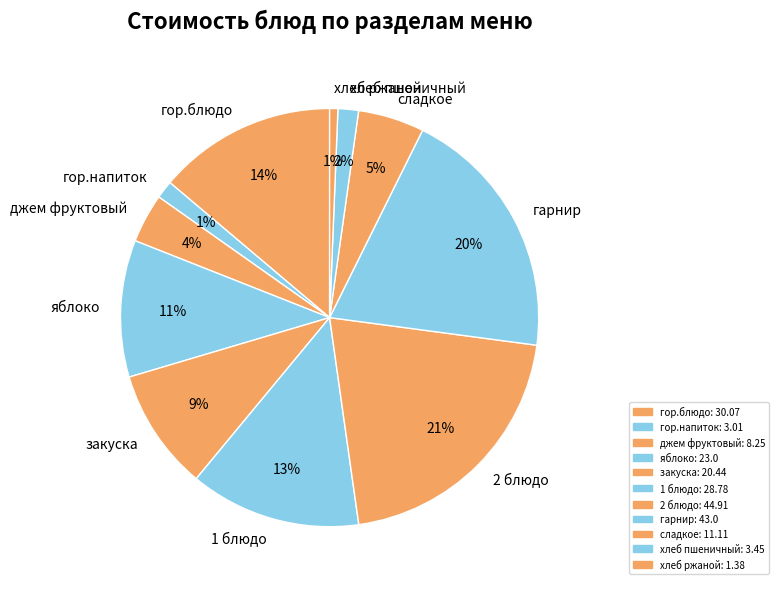

Count the number of slices in the pie.

11